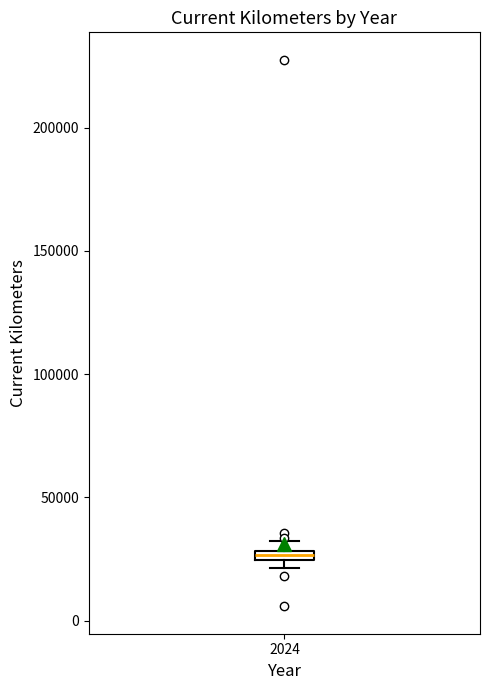

Where is the upper edge of the box at x = 2024 on the y-axis? The values are not printed on the chart, so give them approximately, as read against the axis.

30000